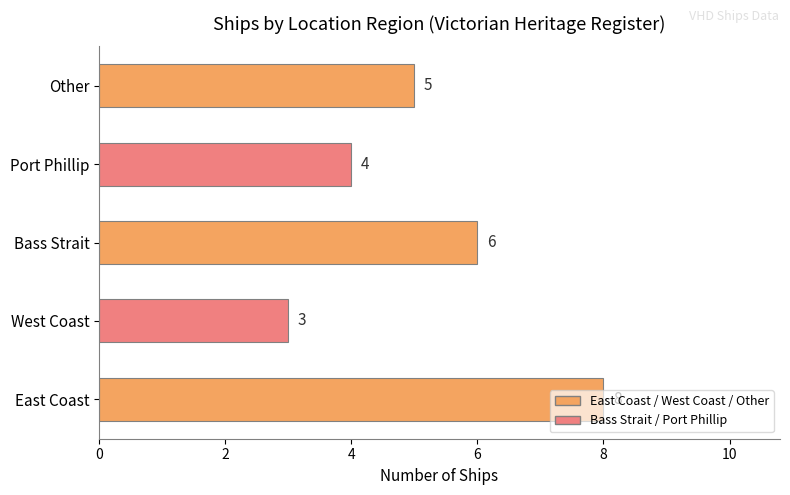

What is the difference between the maximum and minimum values?

5